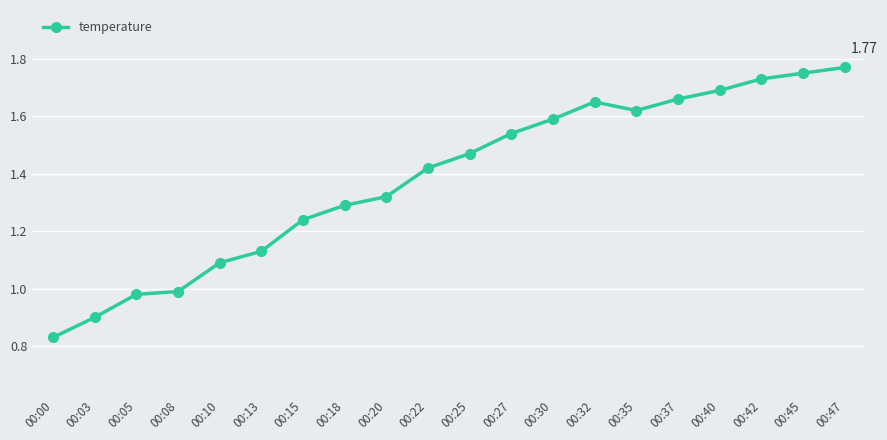

True or false: the data shows 0.5 at 00:40.

False